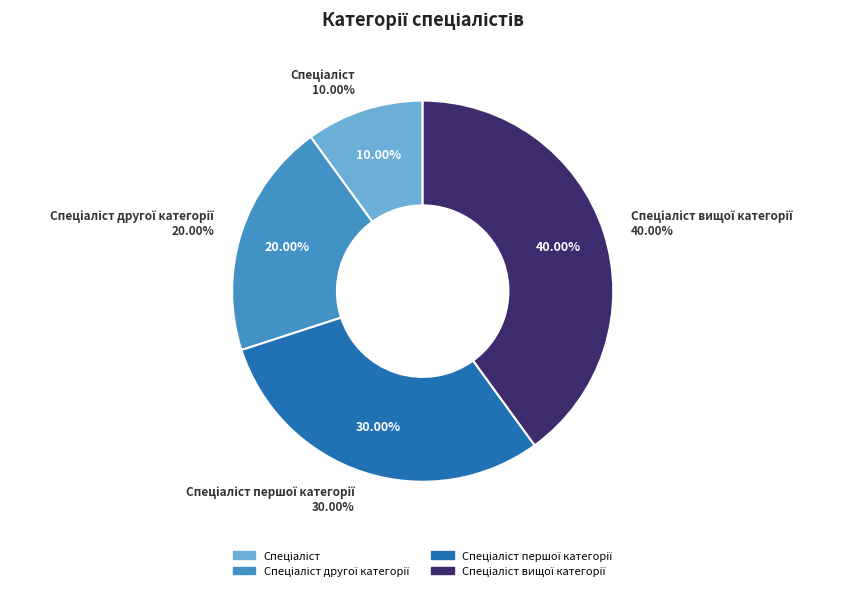

Does Спеціаліст другої категорії represent more than half of the total?

No